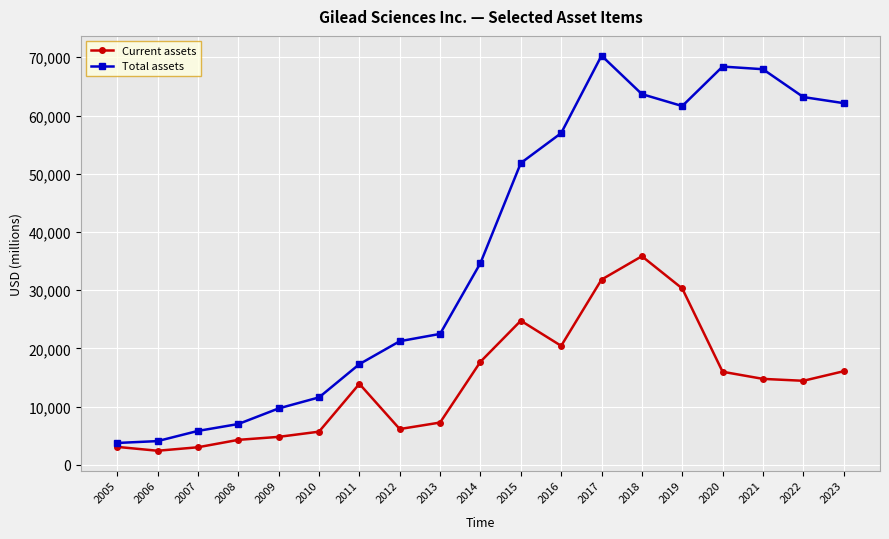

Is it true that Current assets equals 3028 at 2007?

True